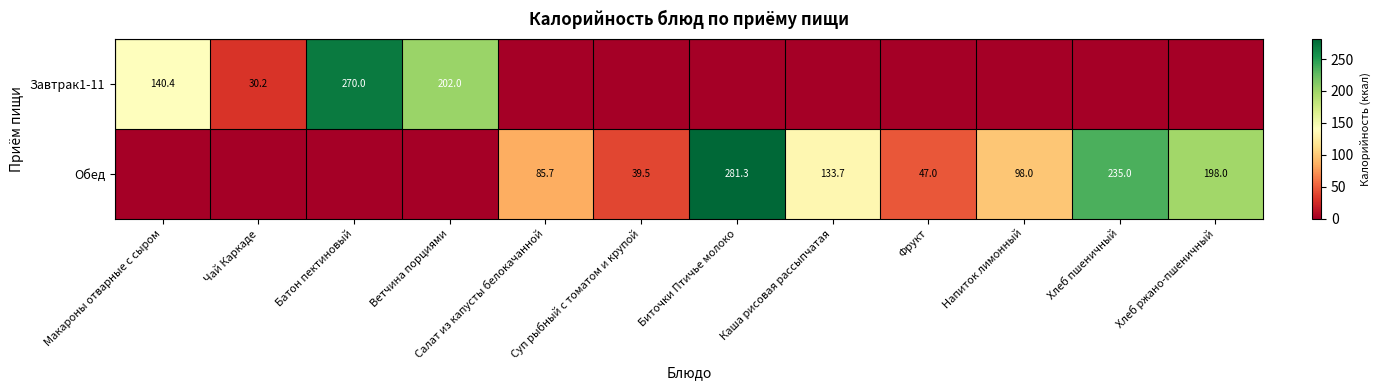

What is the sum of the Обед values at Напиток лимонный and Биточки Птичье молоко?

379.3